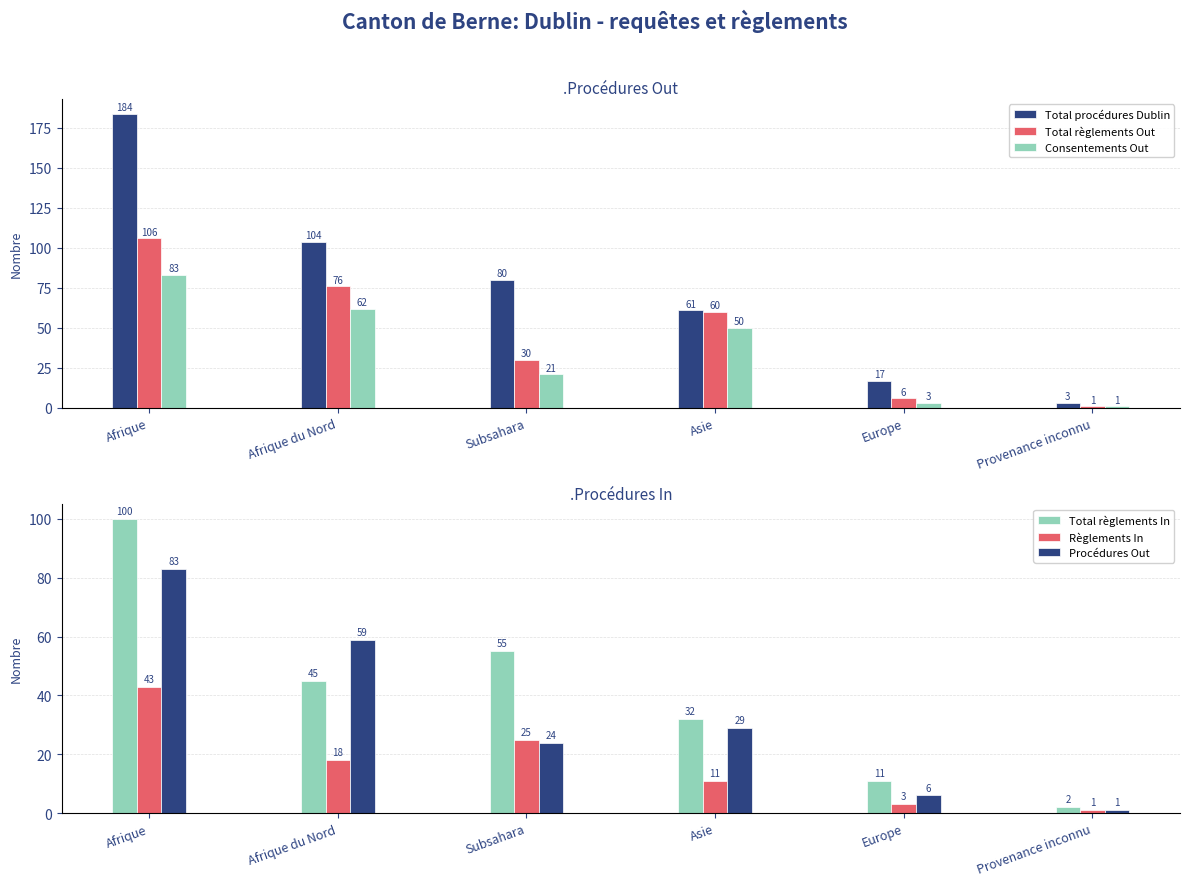

Which has a higher value, Europe or Afrique du Nord?

Afrique du Nord